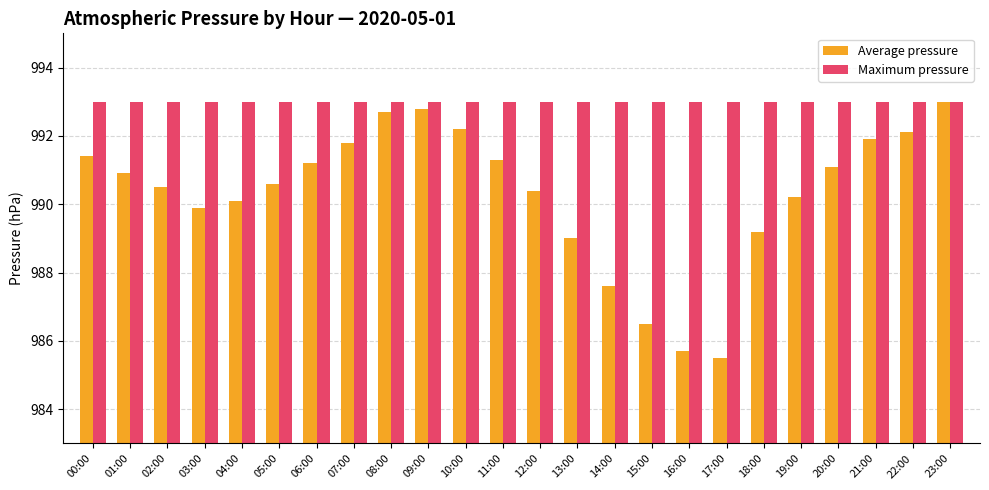

At 17:00, list the series in order from largest to smallest.

Maximum pressure, Average pressure